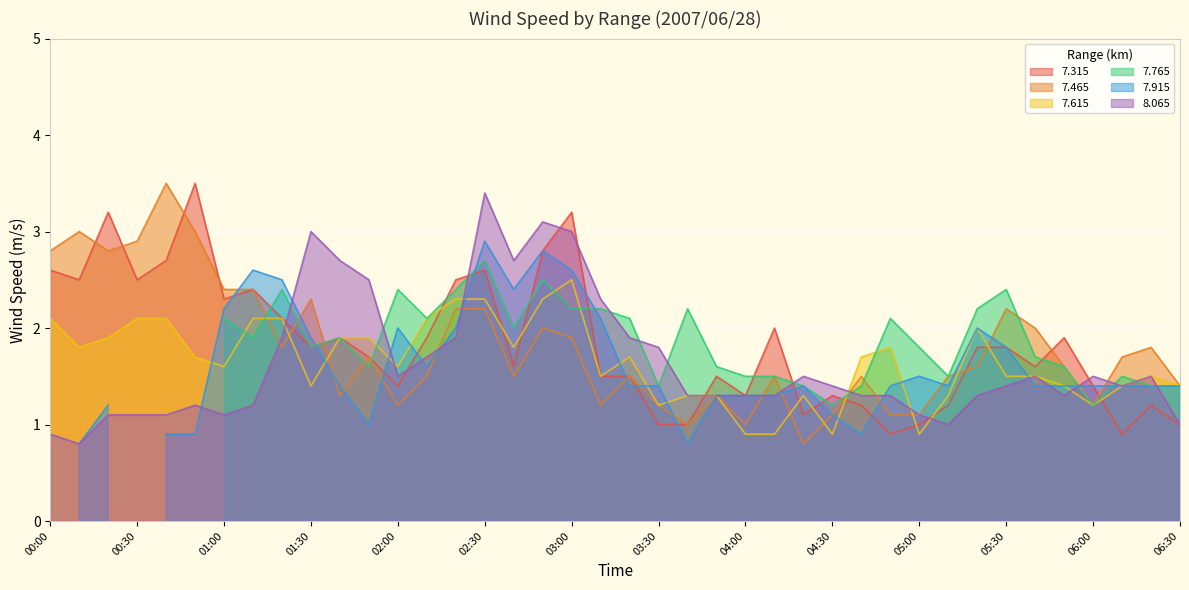

How many interior local peaks does the   8.065 series have?

8